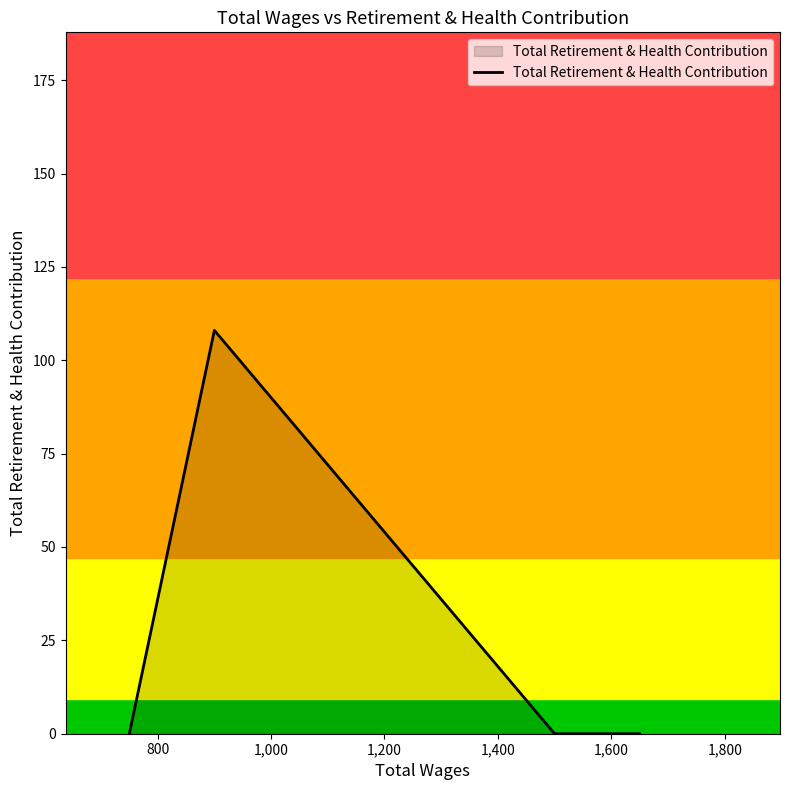

Count the number of values greater than 0.

1